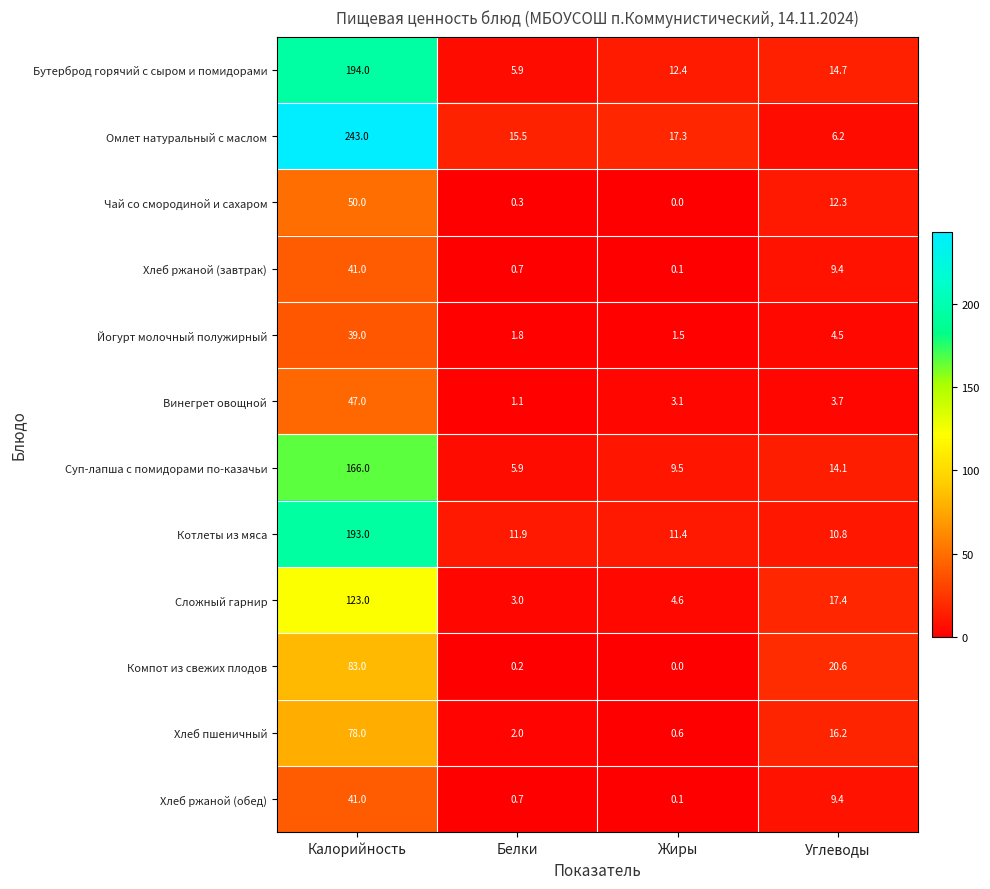

Which series has the widest spread of values?

Омлет натуральный с маслом